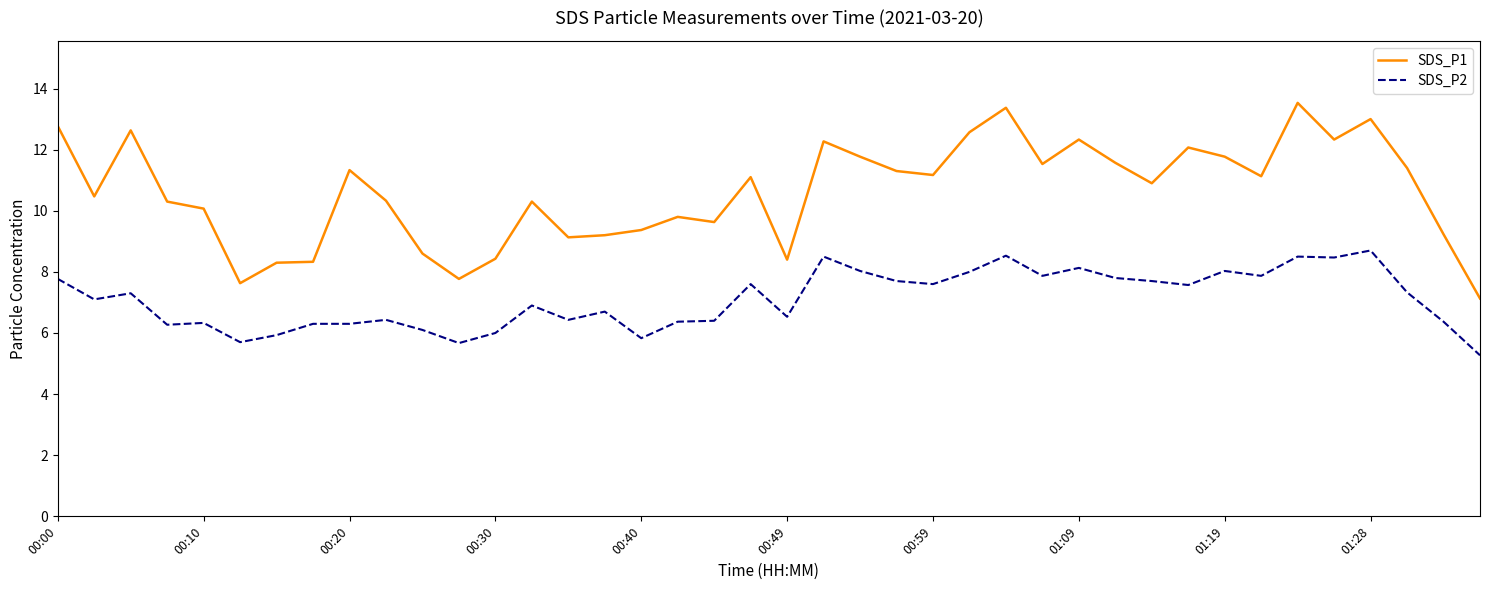

What is the average value of the SDS_P1 series?

10.6